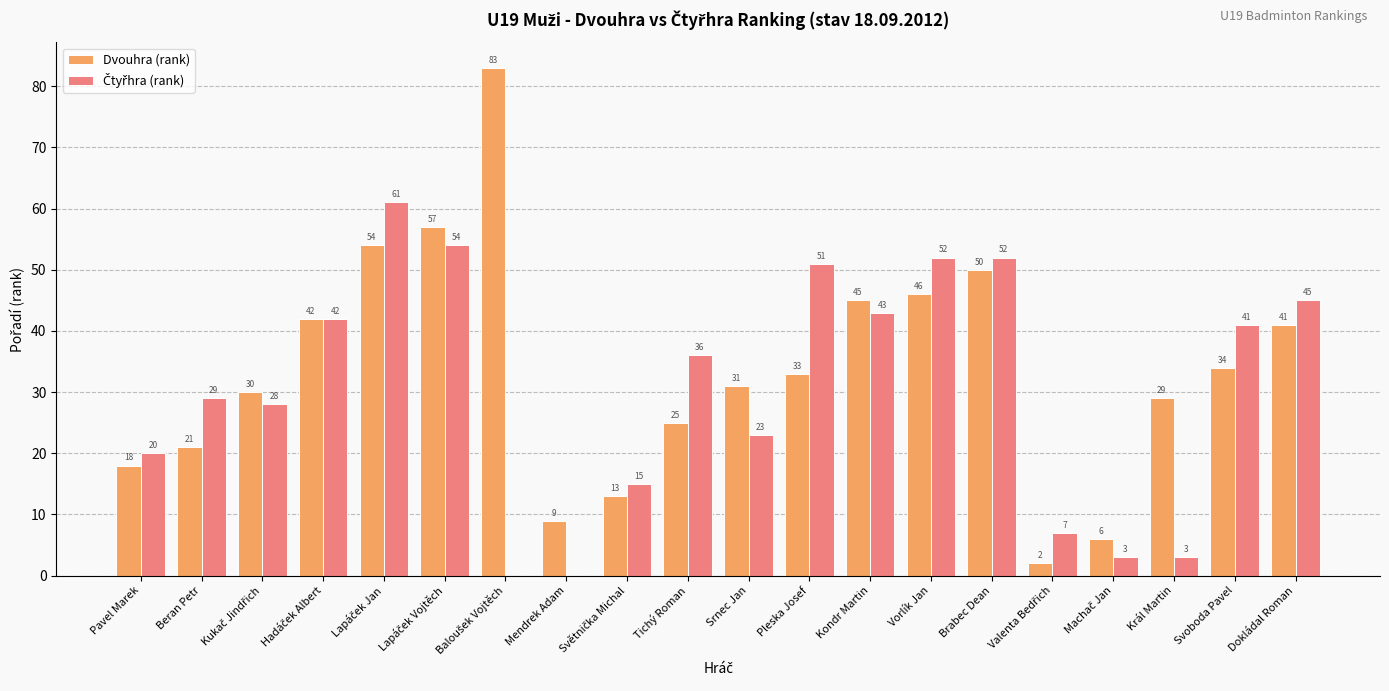

Which series has the largest total across all categories?

Dvouhra (rank)